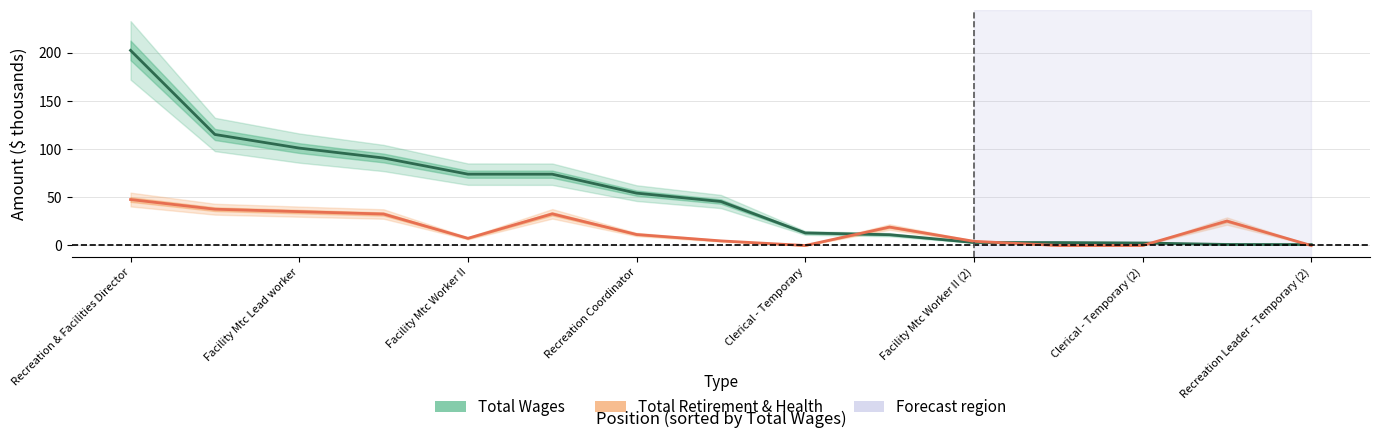

Which series has the widest spread of values?

Total Wages